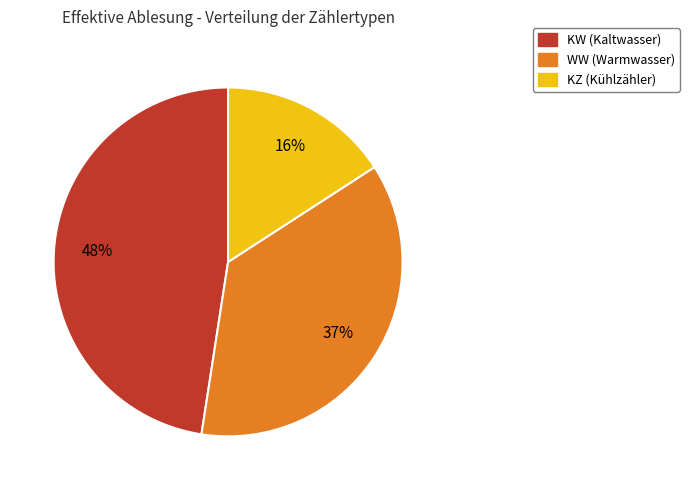

Does any single category account for the majority?

No